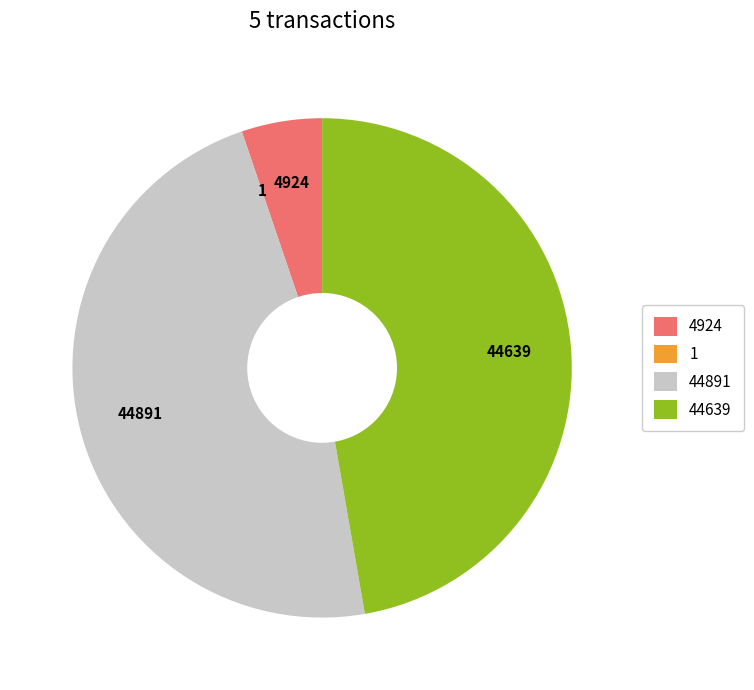

Does any single category account for the majority?

No